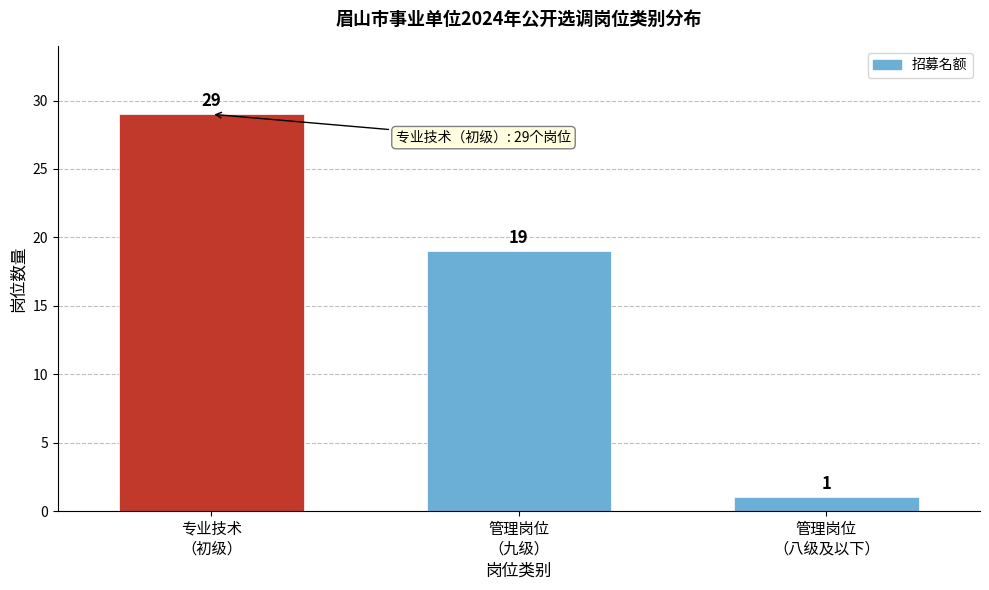

Reading left to right, list all the values displayed in this chart.

29	19	1